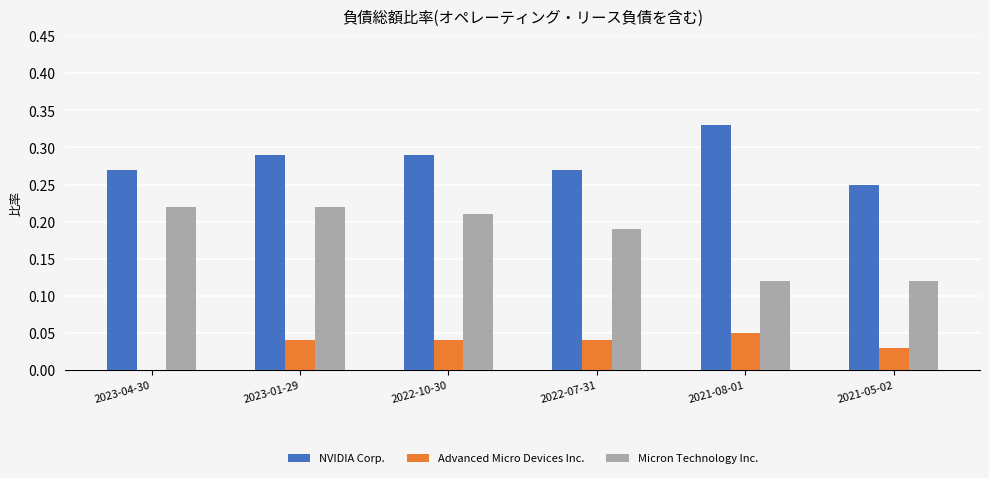

What are all the series names shown in the legend?

NVIDIA Corp., Advanced Micro Devices Inc., Micron Technology Inc.